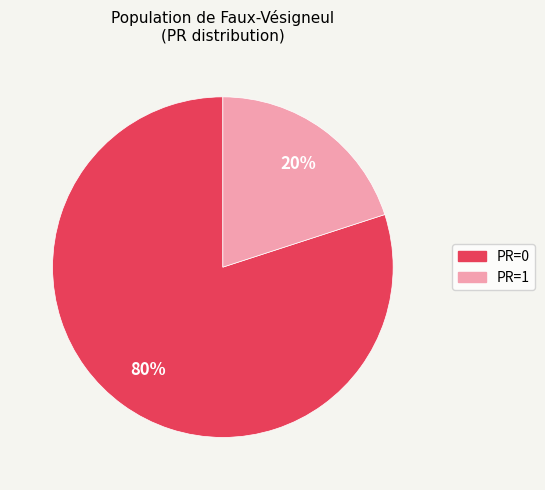

Does any single category account for the majority?

Yes